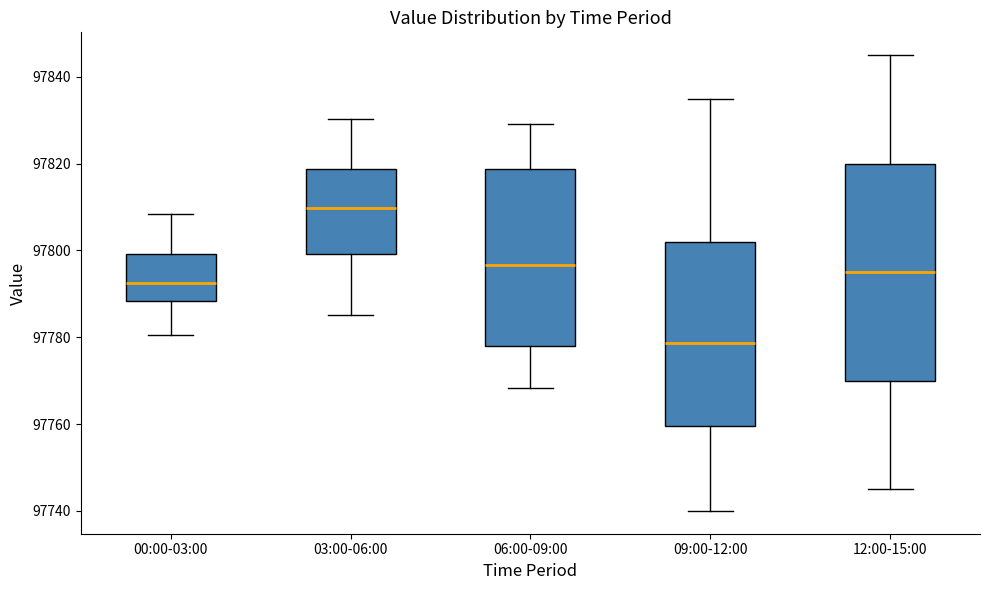

Where does the upper whisker of the box for 09:00-12:00 end on the y-axis? The values are not printed on the chart, so give them approximately, as read against the axis.

97836